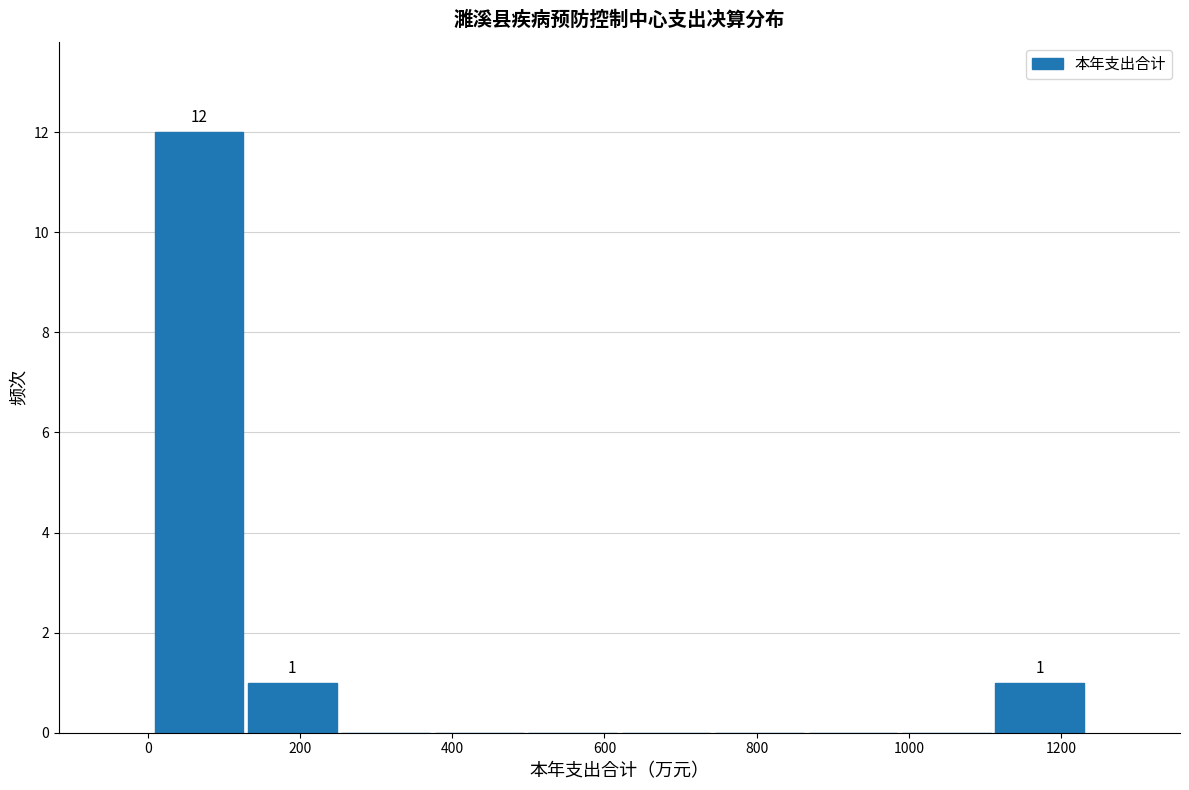

Which range on the x-axis has the tallest bar?

0 to 120